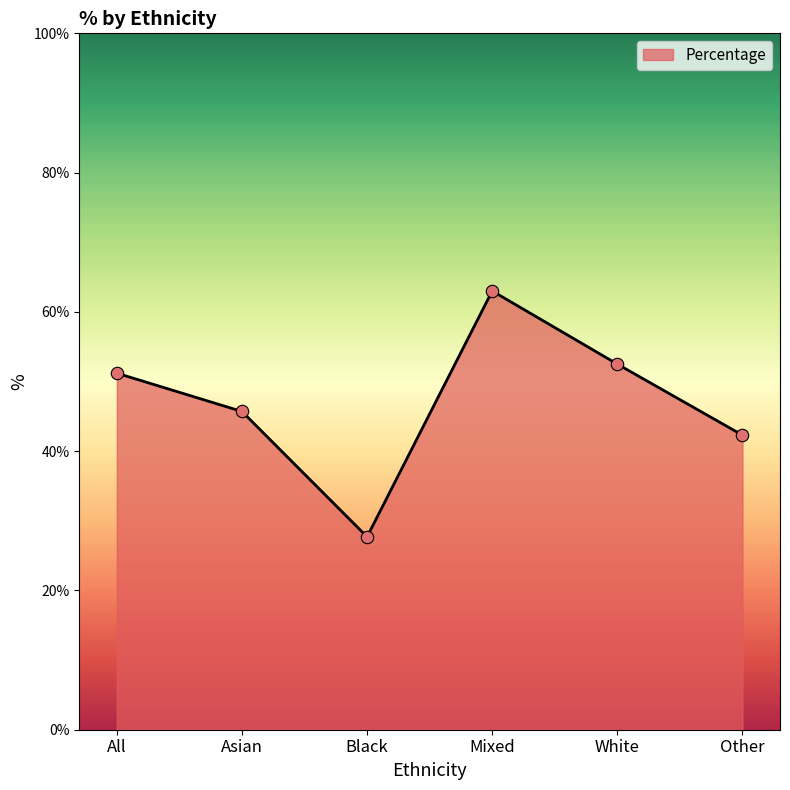

Between Asian and Black, which is larger?

Asian